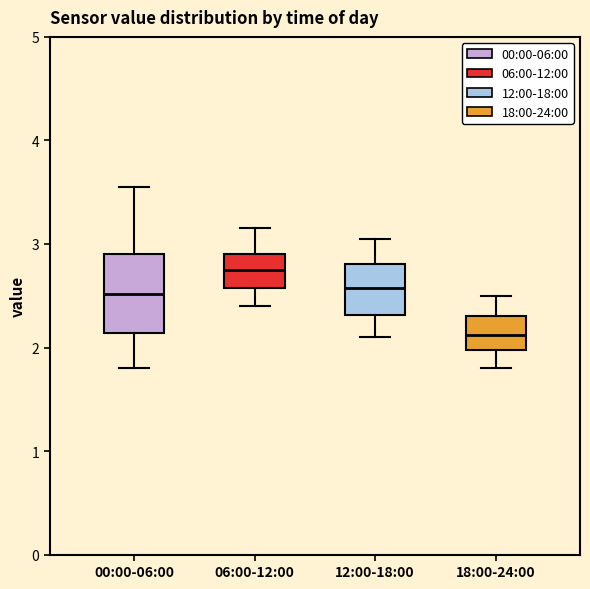

Reading left to right, read every box against the y-axis: the position of its median line, the range the box covers, and the ends of its whiskers. The values are not printed on the chart, so give them approximately, as read against the axis.

00:00-06:00: median 2.5, box 2.1 to 2.9, whiskers 1.8 to 3.6
06:00-12:00: median 2.8, box 2.6 to 2.9, whiskers 2.4 to 3.2
12:00-18:00: median 2.6, box 2.3 to 2.8, whiskers 2.1 to 3.1
18:00-24:00: median 2.1, box 2.0 to 2.3, whiskers 1.8 to 2.5